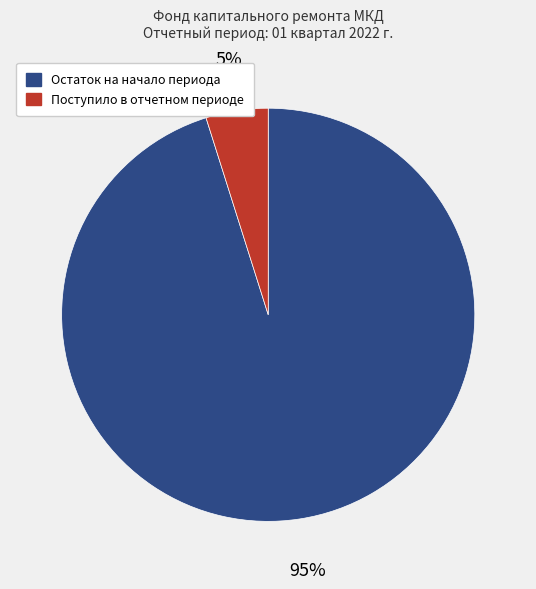

To the nearest percent, what is the difference between the largest and smallest slice percentages?

90%